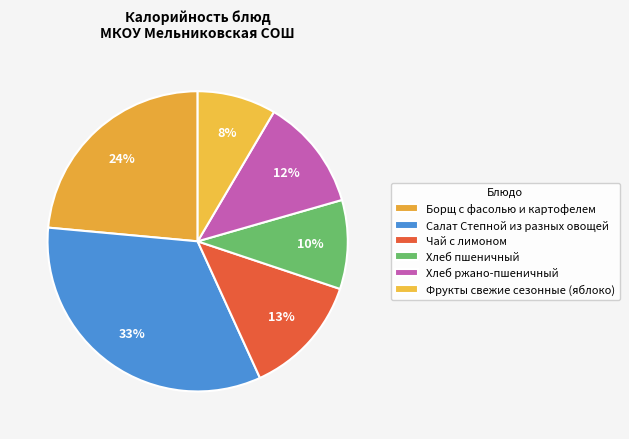

Is Борщ с фасолью и картофелем the majority of the pie?

No